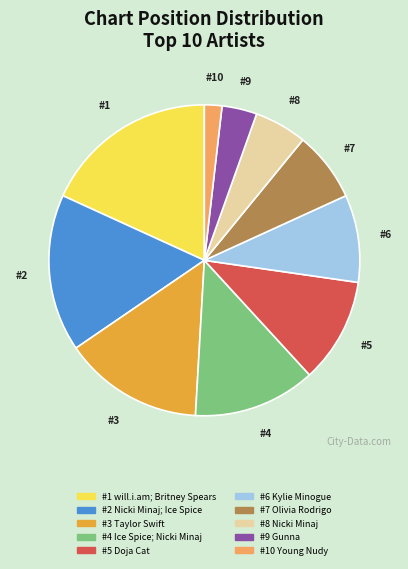

Is there a majority slice in this chart?

No